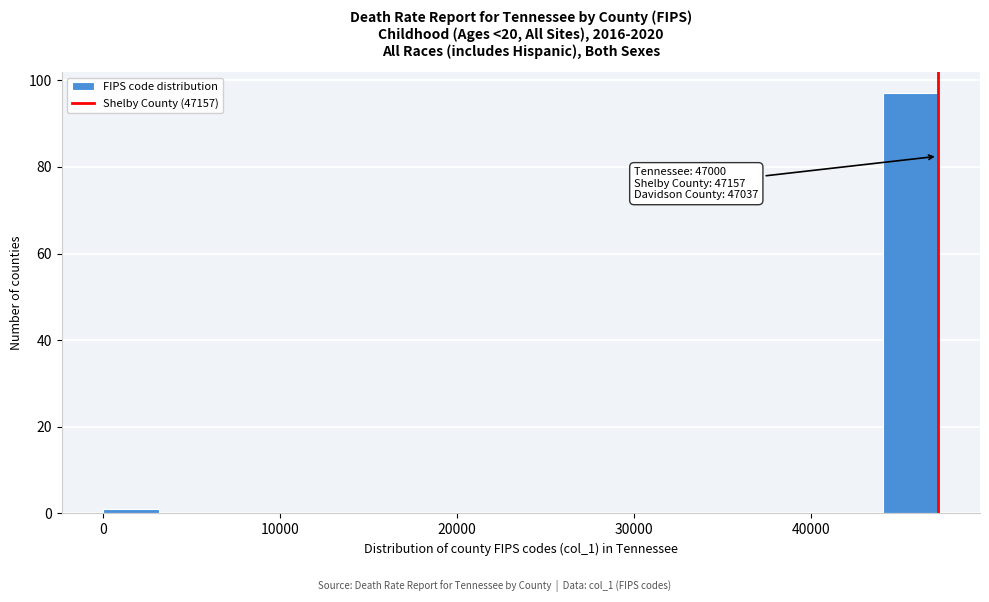

Read against the x-axis, roughly where is the centre of the tallest bar?

46000